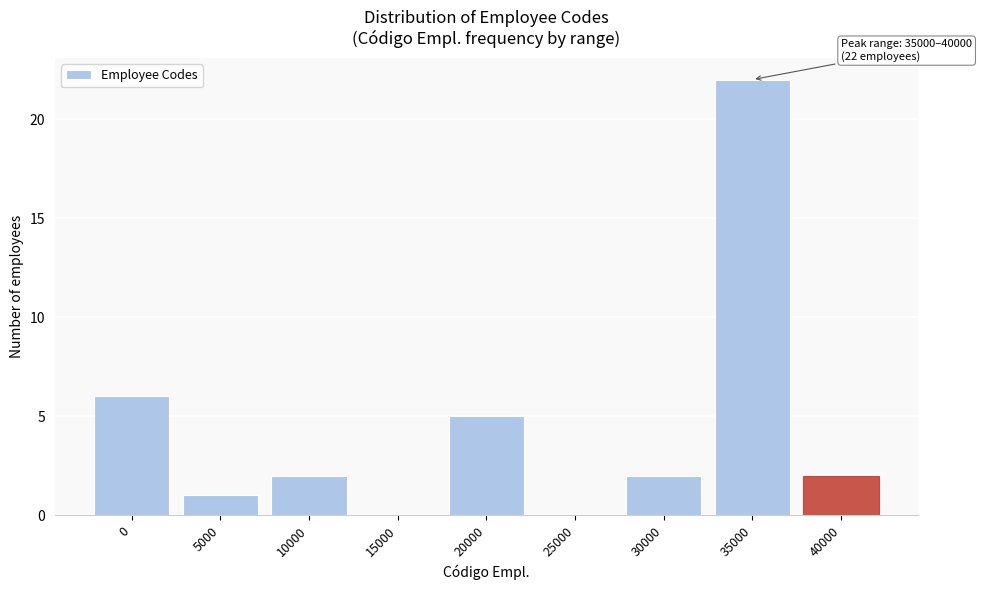

Reading left to right, what are all the values shown in this chart?

0=6	5000=1	10000=2	15000=0	20000=5	25000=0	30000=2	35000=22	40000=2